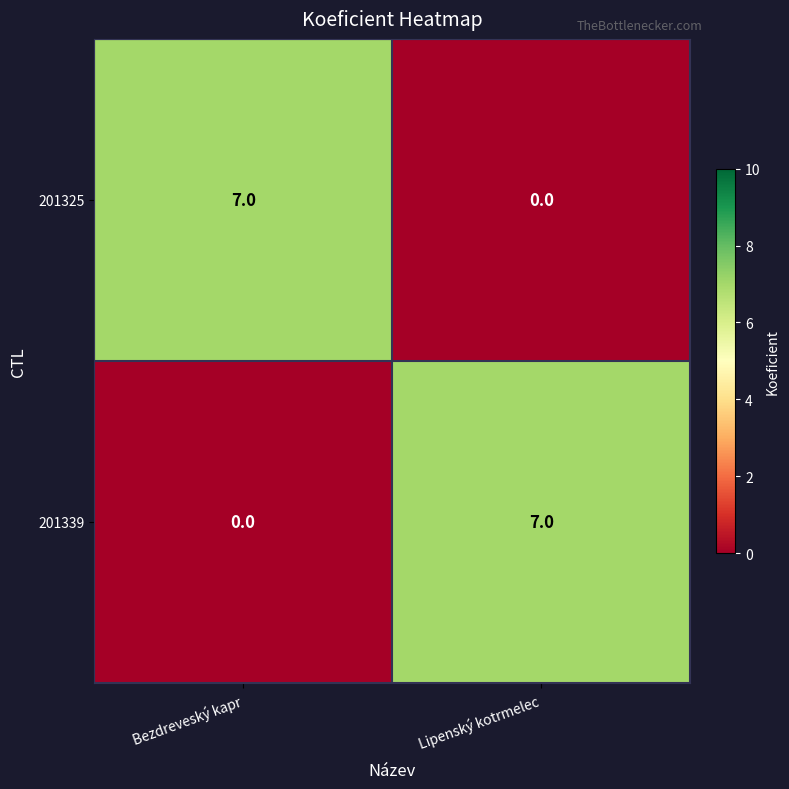

What is the total value across all series at Lipenský kotrmelec?

7